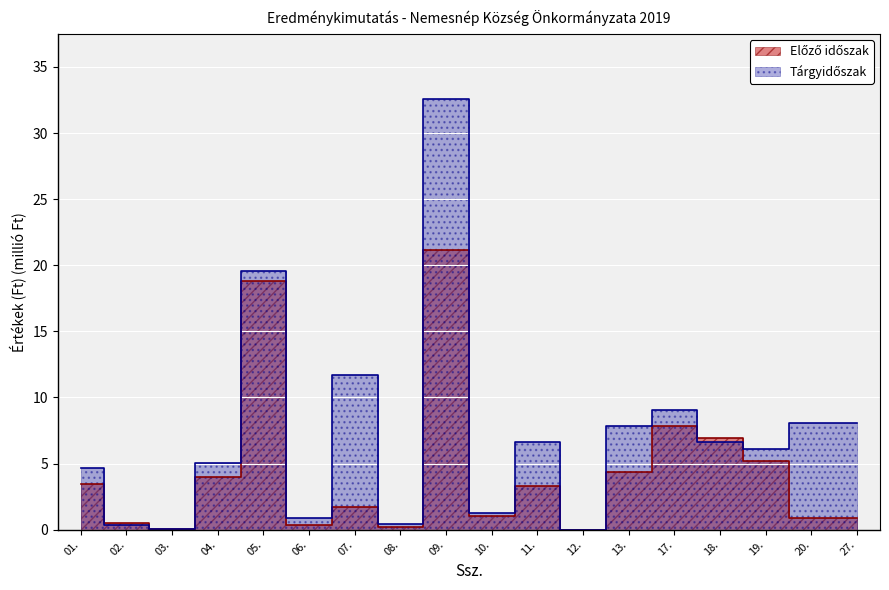

At which label does Előző időszak reach its peak?

09.